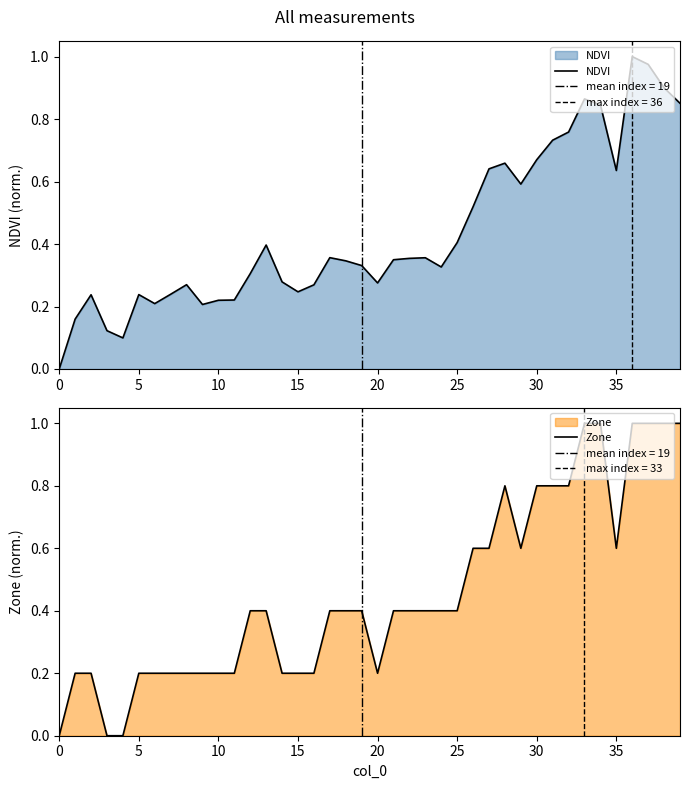

What is the difference between the highest and lowest values at 28?

0.1